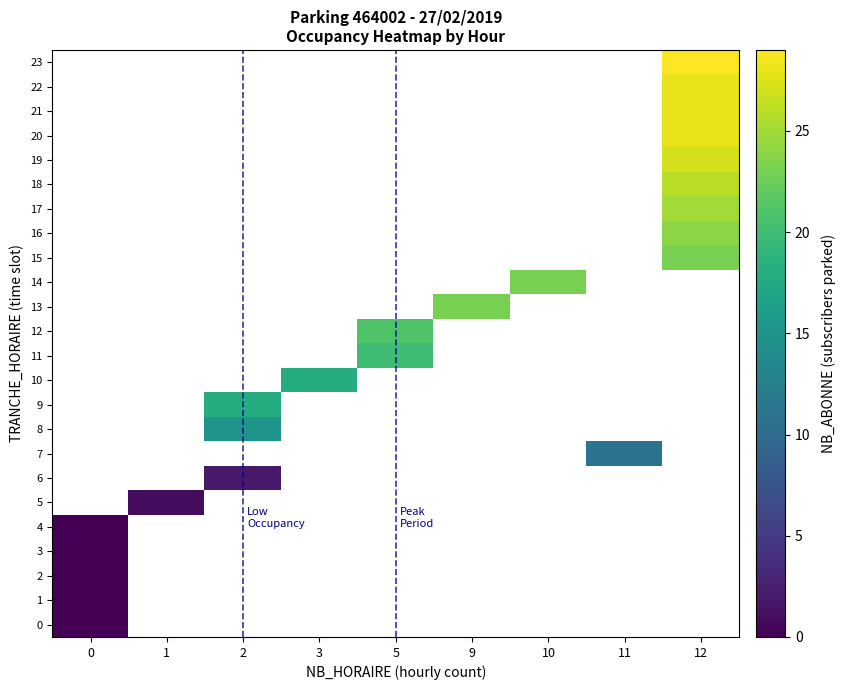

Is the value of 10 at 5 greater than the value of 21 at 0?

No